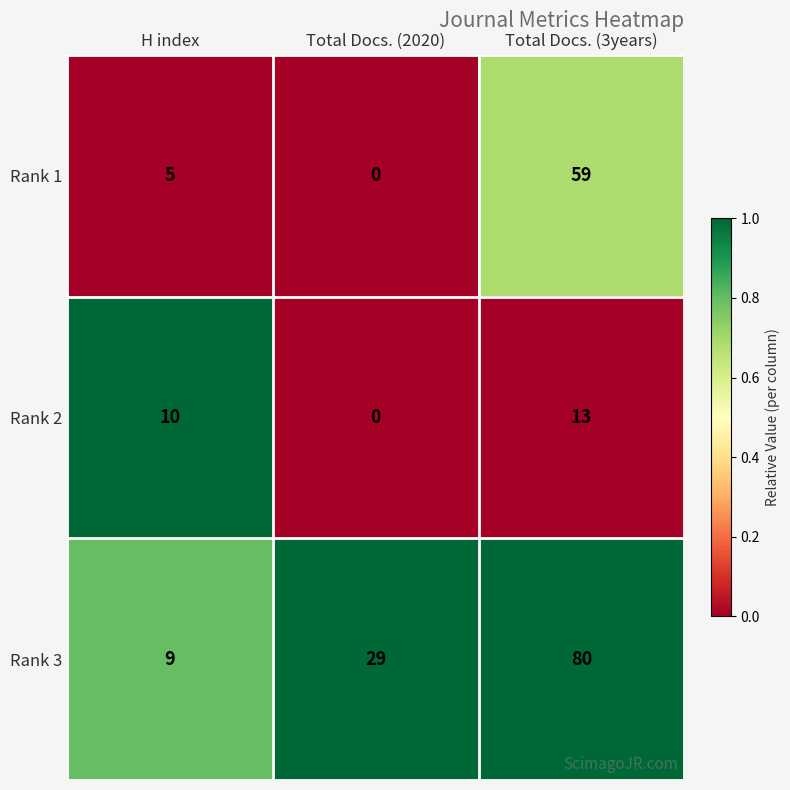

What is the total value across all series at Total Docs. (2020)?

29